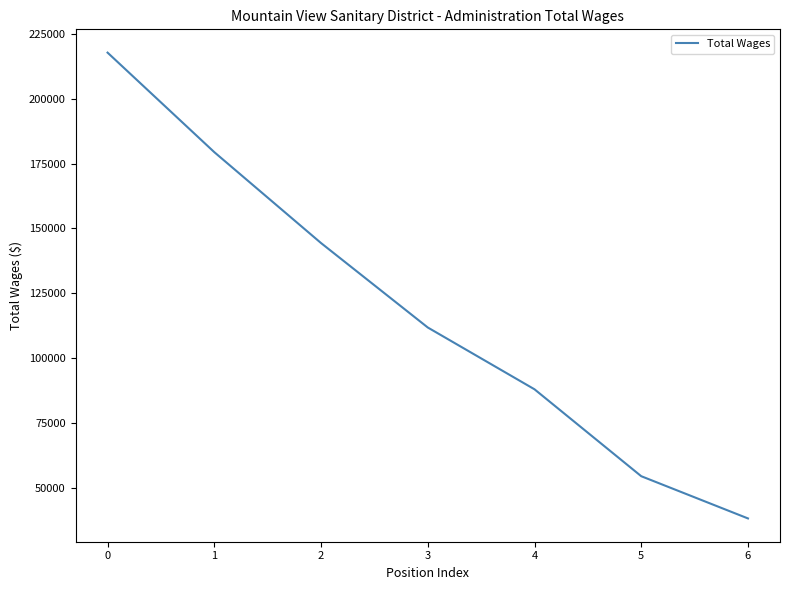

What is the change in value from 3 to 5?

-57406